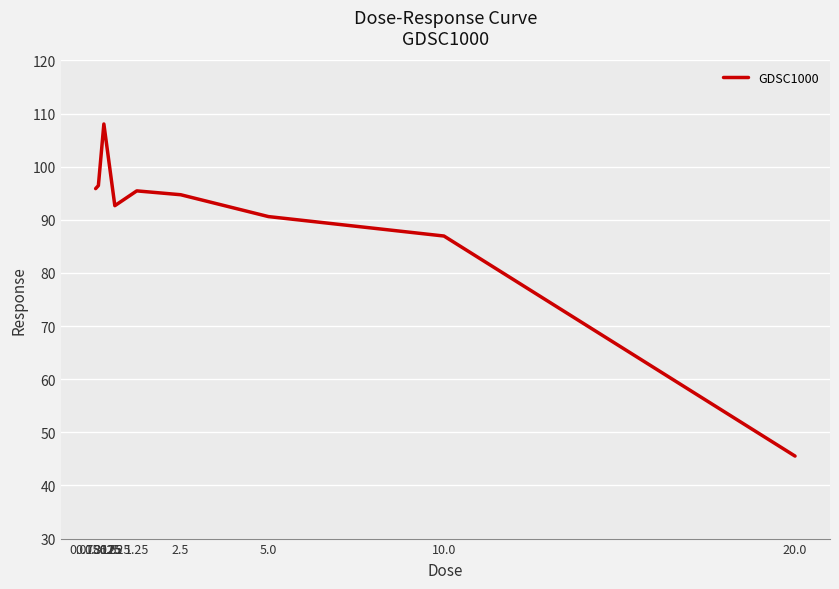

Which has a higher value, 0.15625 or 10.0?

0.15625